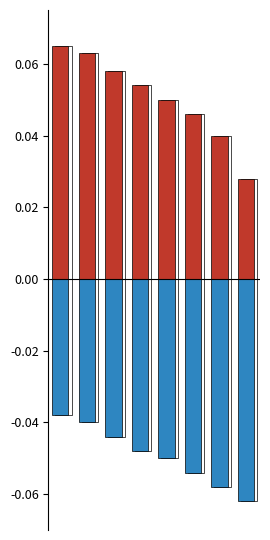

Which series changed the most between 8433 and 8430?

Positive